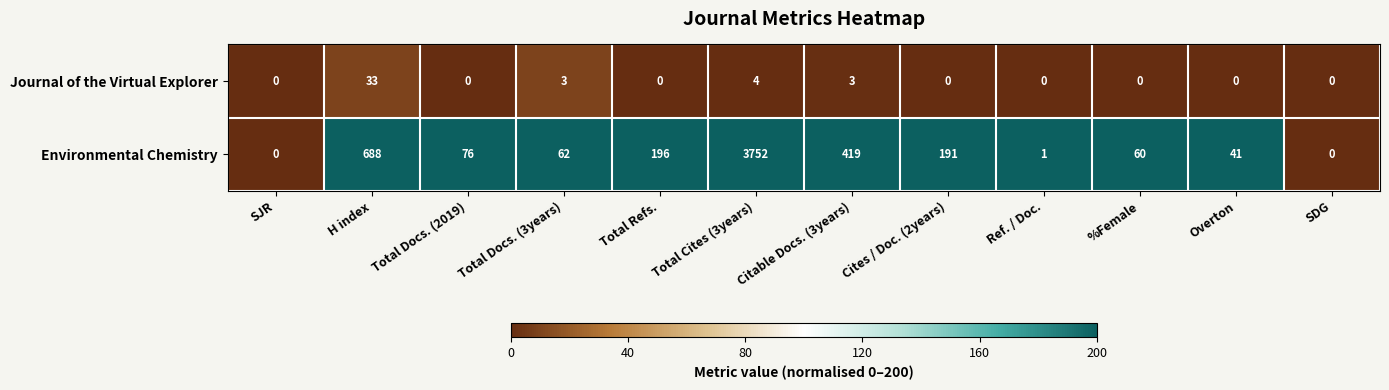

Rank the series by their average value, from lowest to highest.

Journal of the Virtual Explorer, Environmental Chemistry